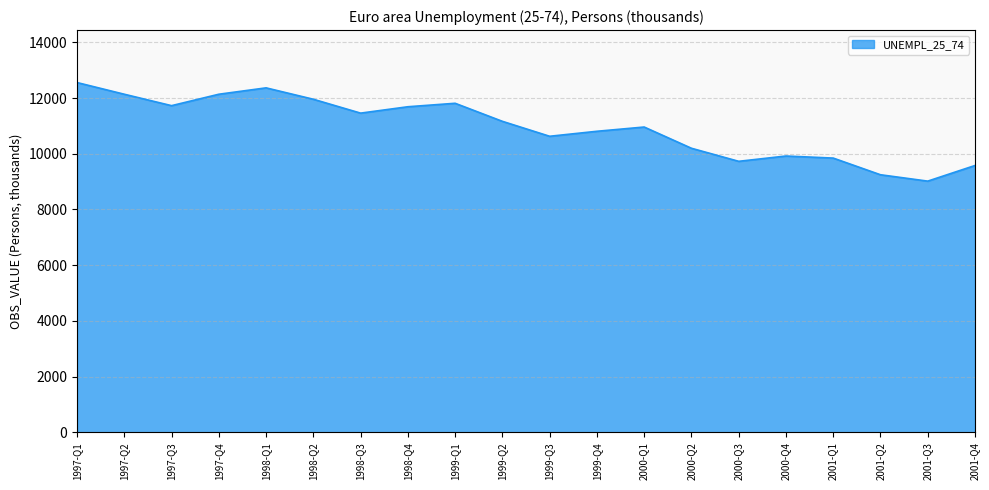

What is the change in value from 1998-Q3 to 2000-Q4?

-1540.3